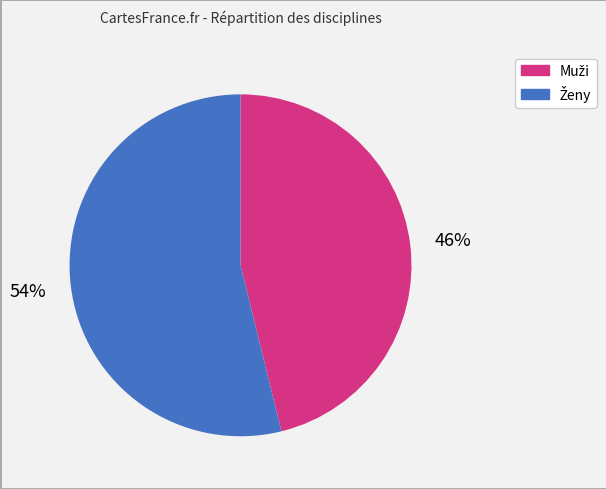

To the nearest percent, what is the average slice percentage?

50%